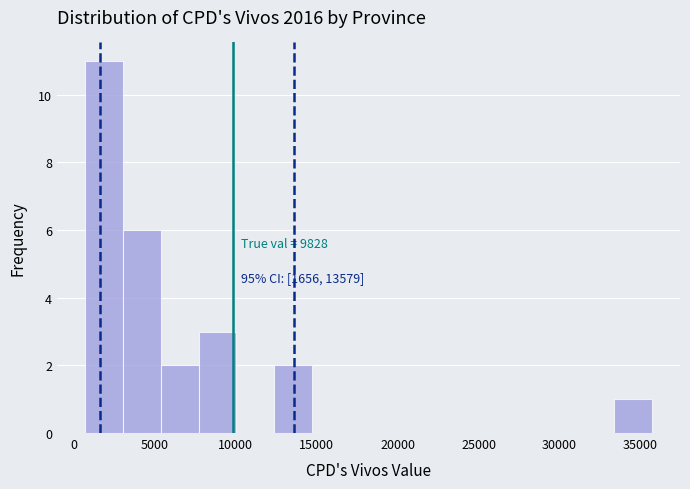

Which range on the x-axis has the tallest bar?

500 to 3000